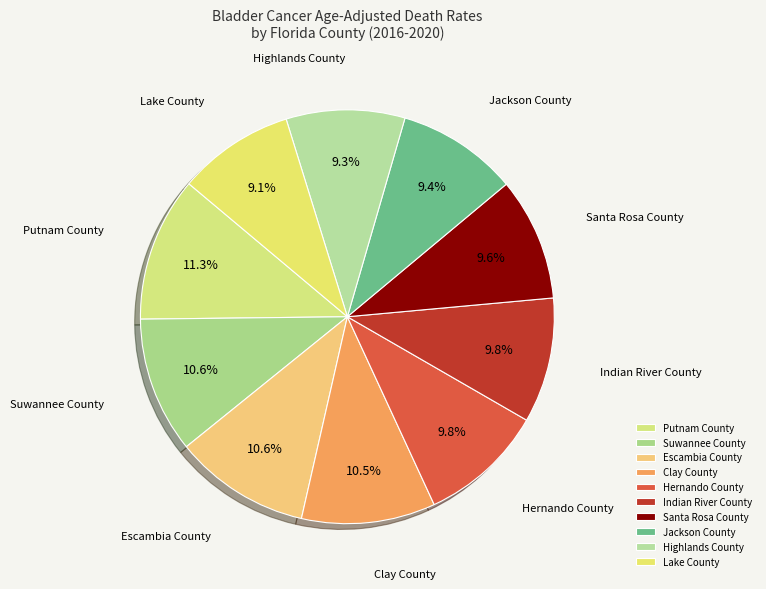

What is the ratio of the value at Escambia County to the value at Suwannee County?

1.0